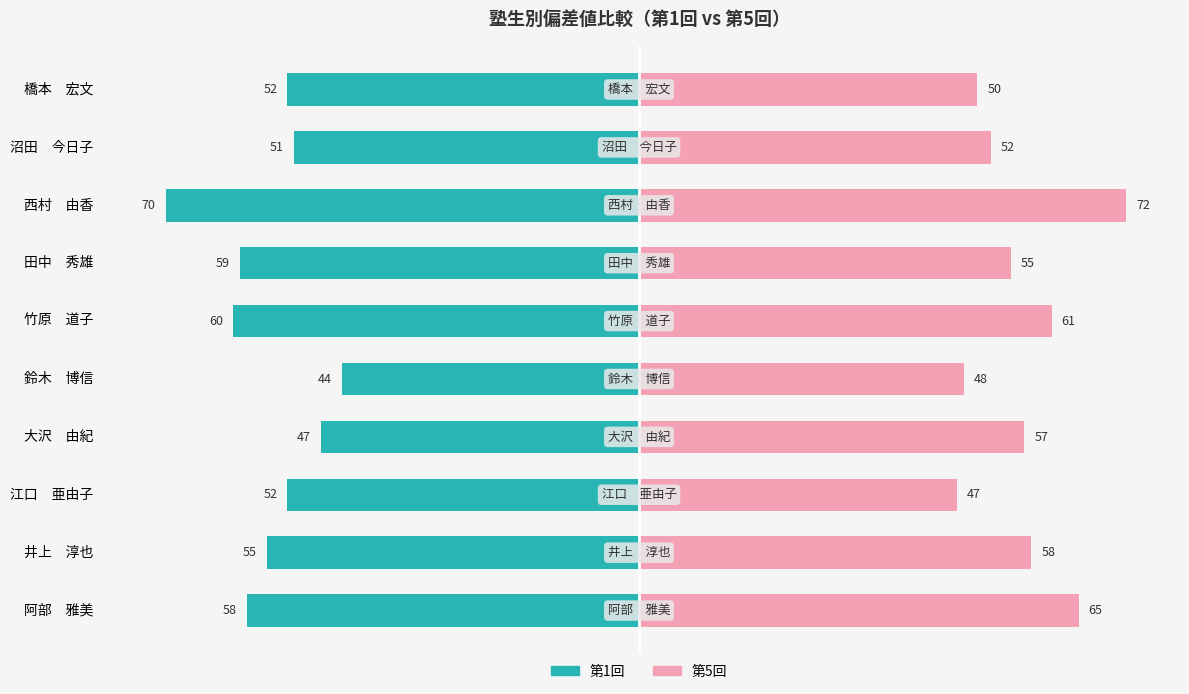

At how many categories does at least one series exceed 38?

10